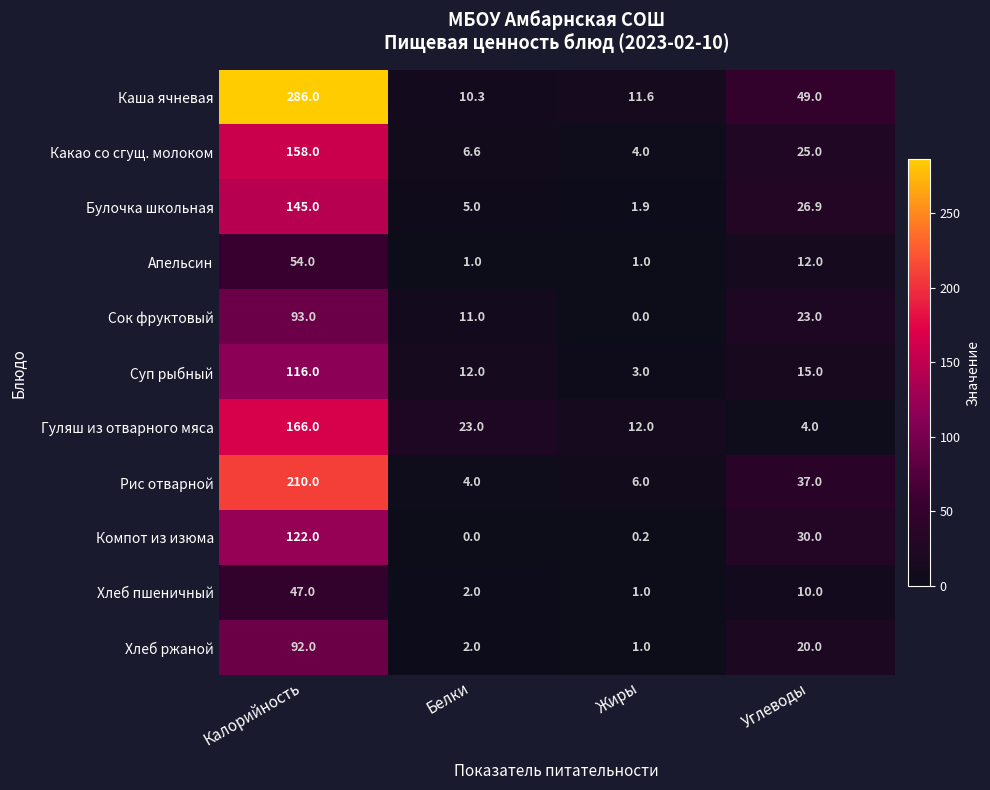

List the series in order of their peak value, lowest first.

Хлеб пшеничный, Апельсин, Хлеб ржаной, Сок фруктовый, Суп рыбный, Компот из изюма, Булочка школьная, Какао со сгущ. молоком, Гуляш из отварного мяса, Рис отварной, Каша ячневая